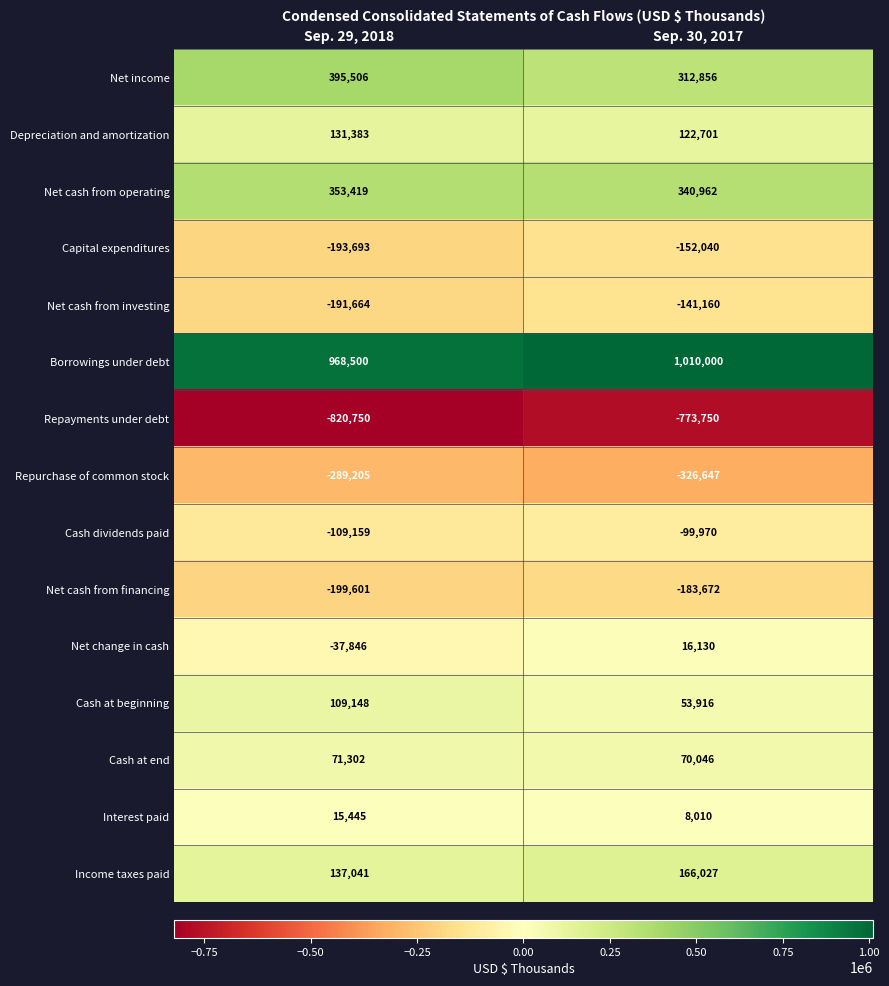

Which label corresponds to the smallest value in the chart?

Sep. 29, 2018